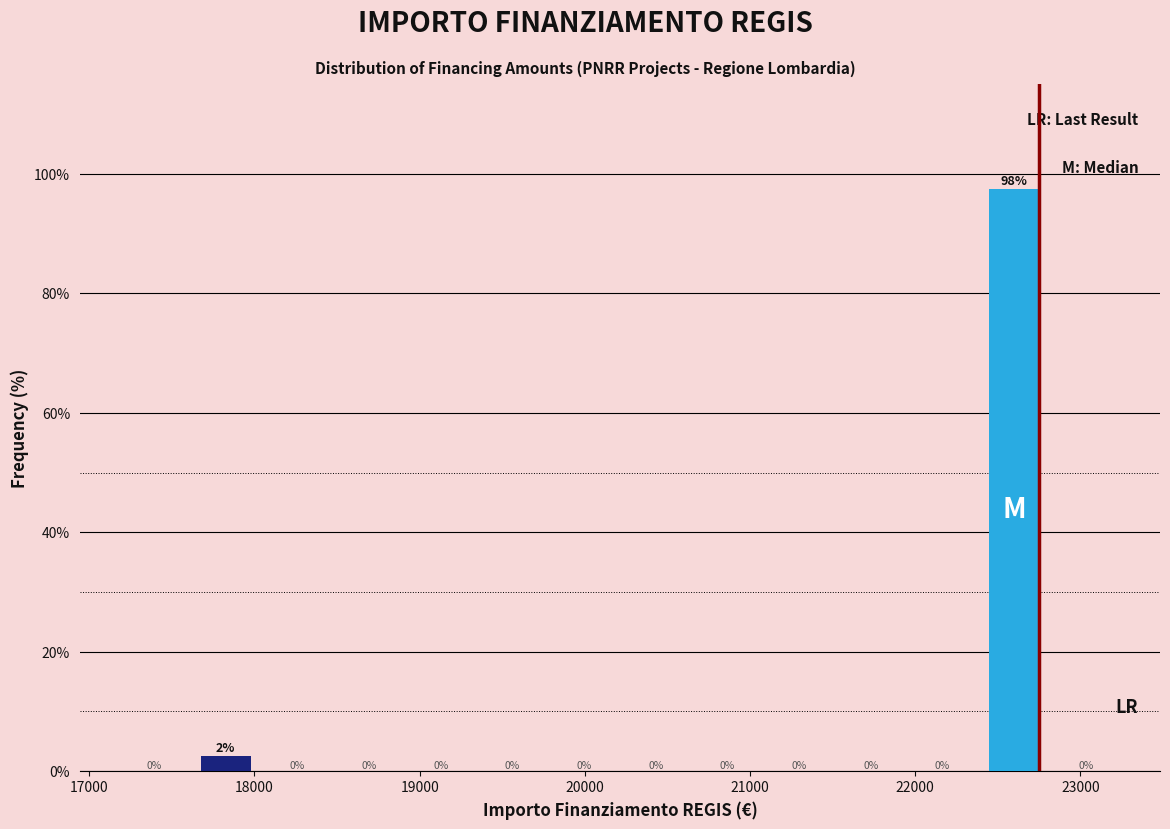

Over which range of the x-axis is the bar tallest?

22400 to 22800